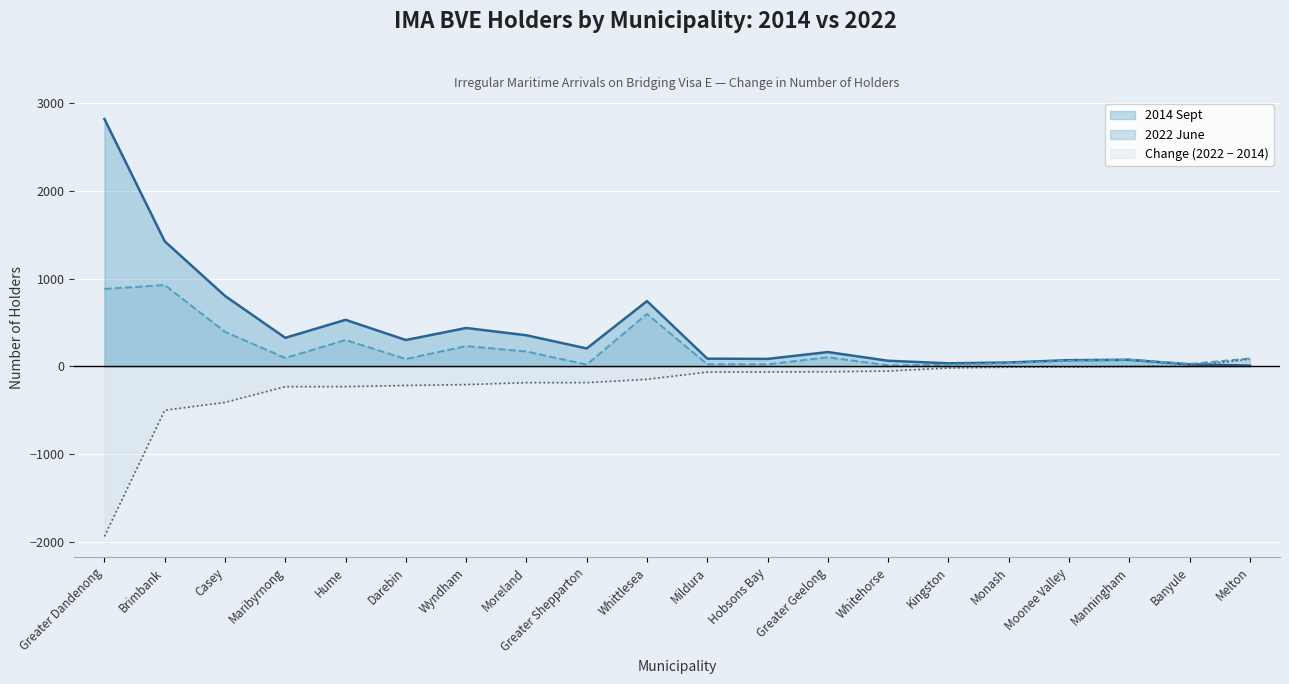

Reading left to right, what are all the values shown in this chart?

2014 Sept: 2817.0	1425.0	803.0	326.0	531.0	301.0	438.0	355.0	205.0	744.0	89.0	86.0	164.0	65.0	36.0	45.0	72.0	76.0	24.0	10.0
2022 June: 882.3	926.8	394.3	96.2	301.3	85.0	231.6	170.6	21.0	597.8	25.0	23.7	104.0	12.8	18.7	37.0	64.9	77.2	29.0	91.7
Change: -1934.7	-498.2	-408.7	-229.8	-229.7	-216.0	-206.4	-184.4	-184.0	-146.2	-64.0	-62.3	-60.0	-52.2	-17.3	-8.0	-7.1	1.2	5.0	81.7